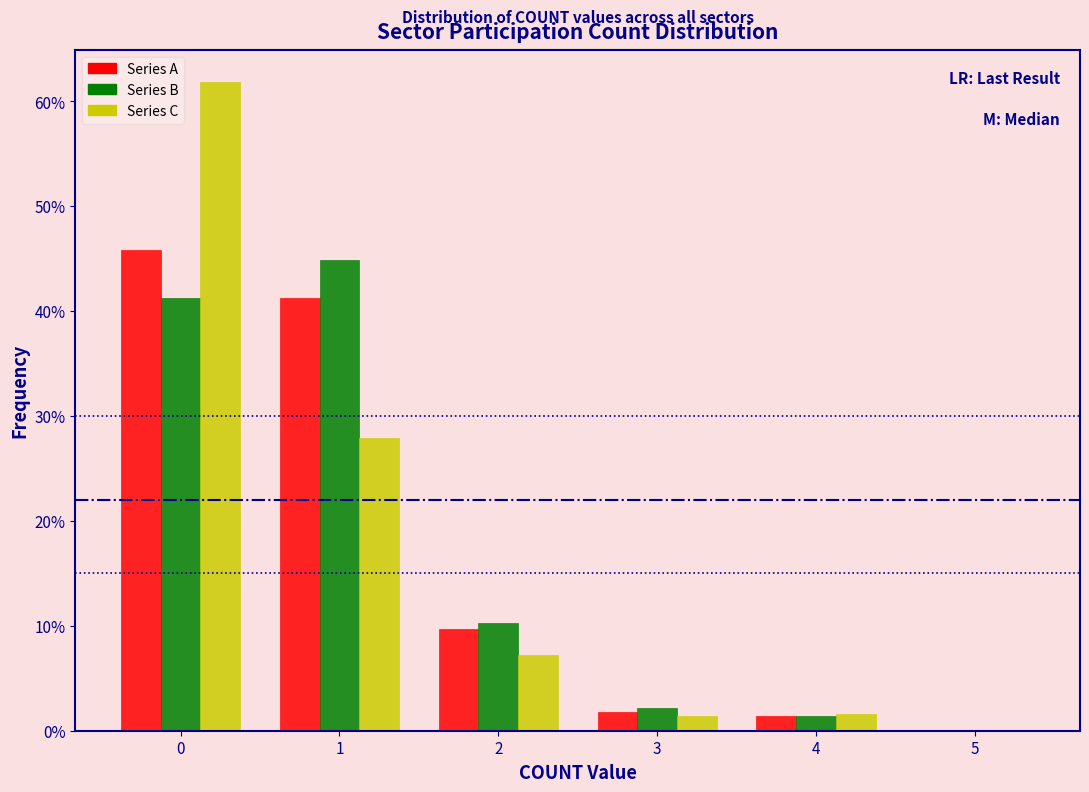

Which series changed the most between 1 and 5?

Series B